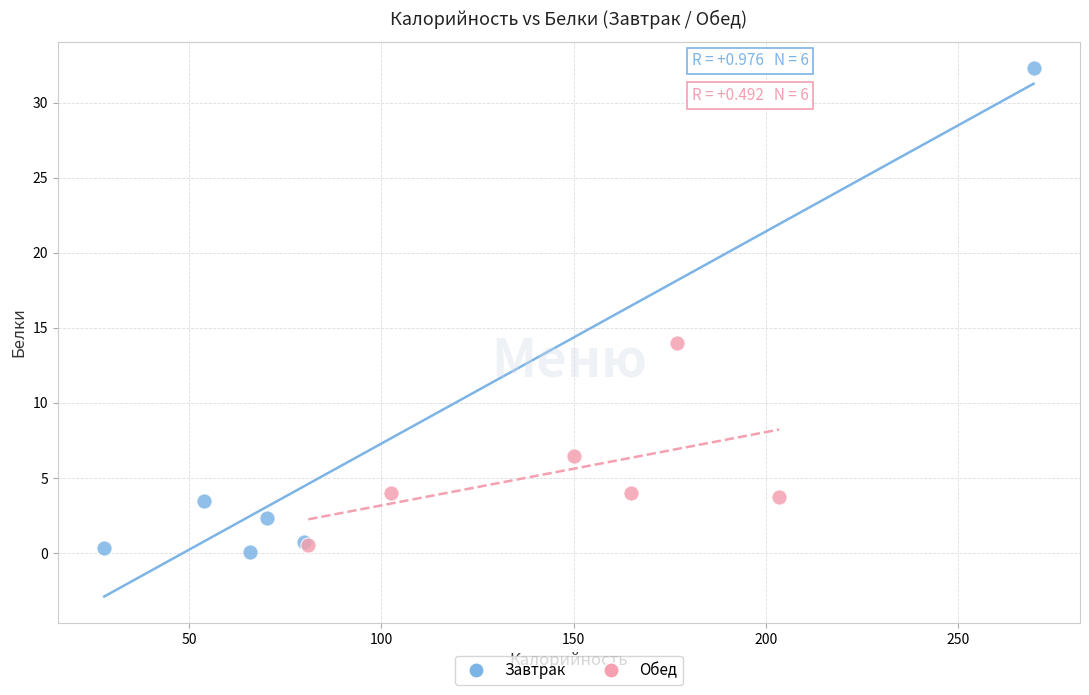

Which series reaches the maximum Y coordinate?

Завтрак